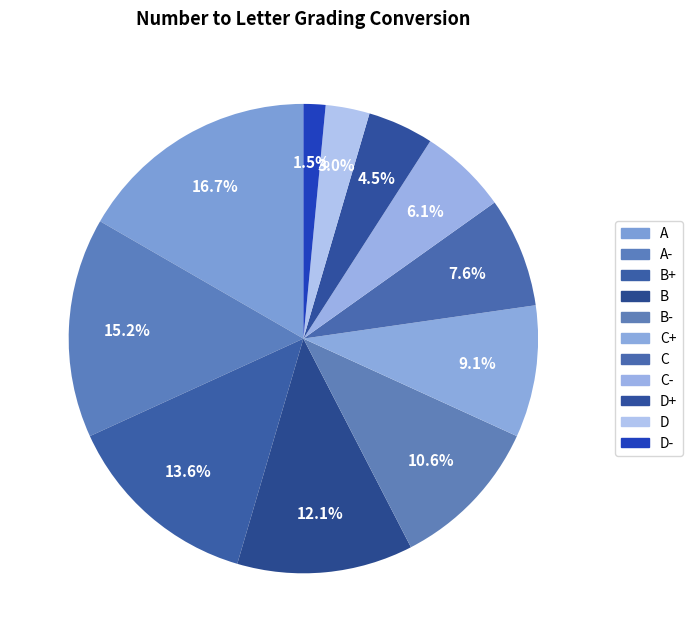

To the nearest percent, what percentage of the pie is A-?

15%